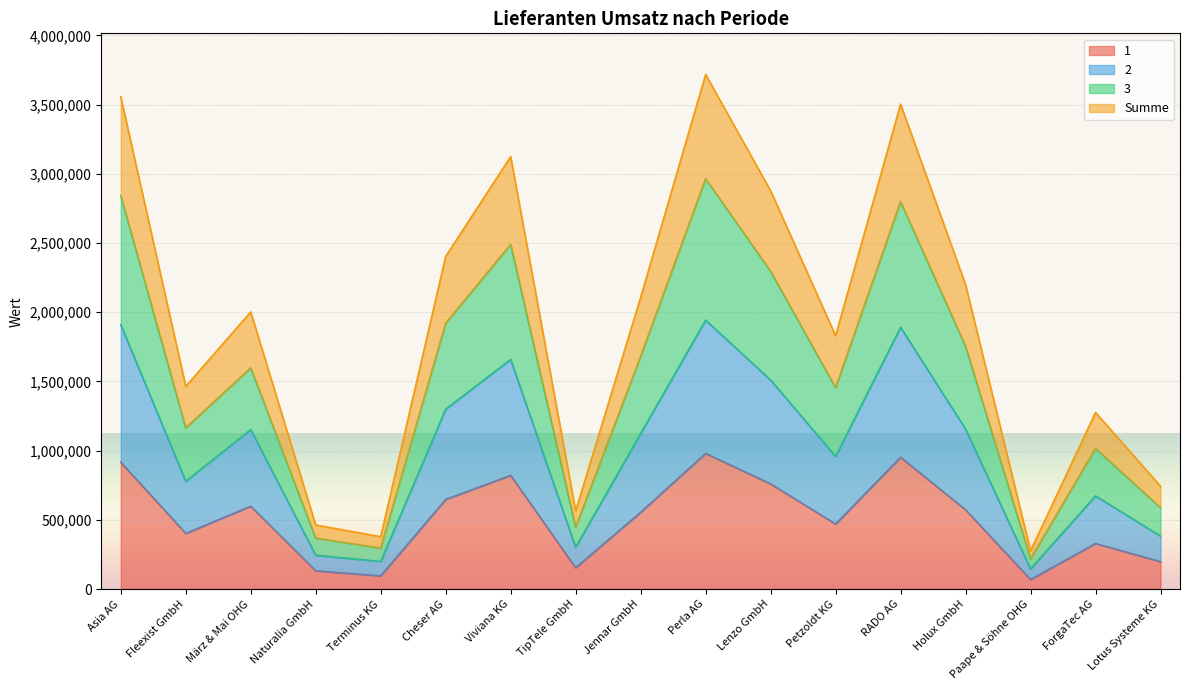

What is the highest value of the 1 series?

979579